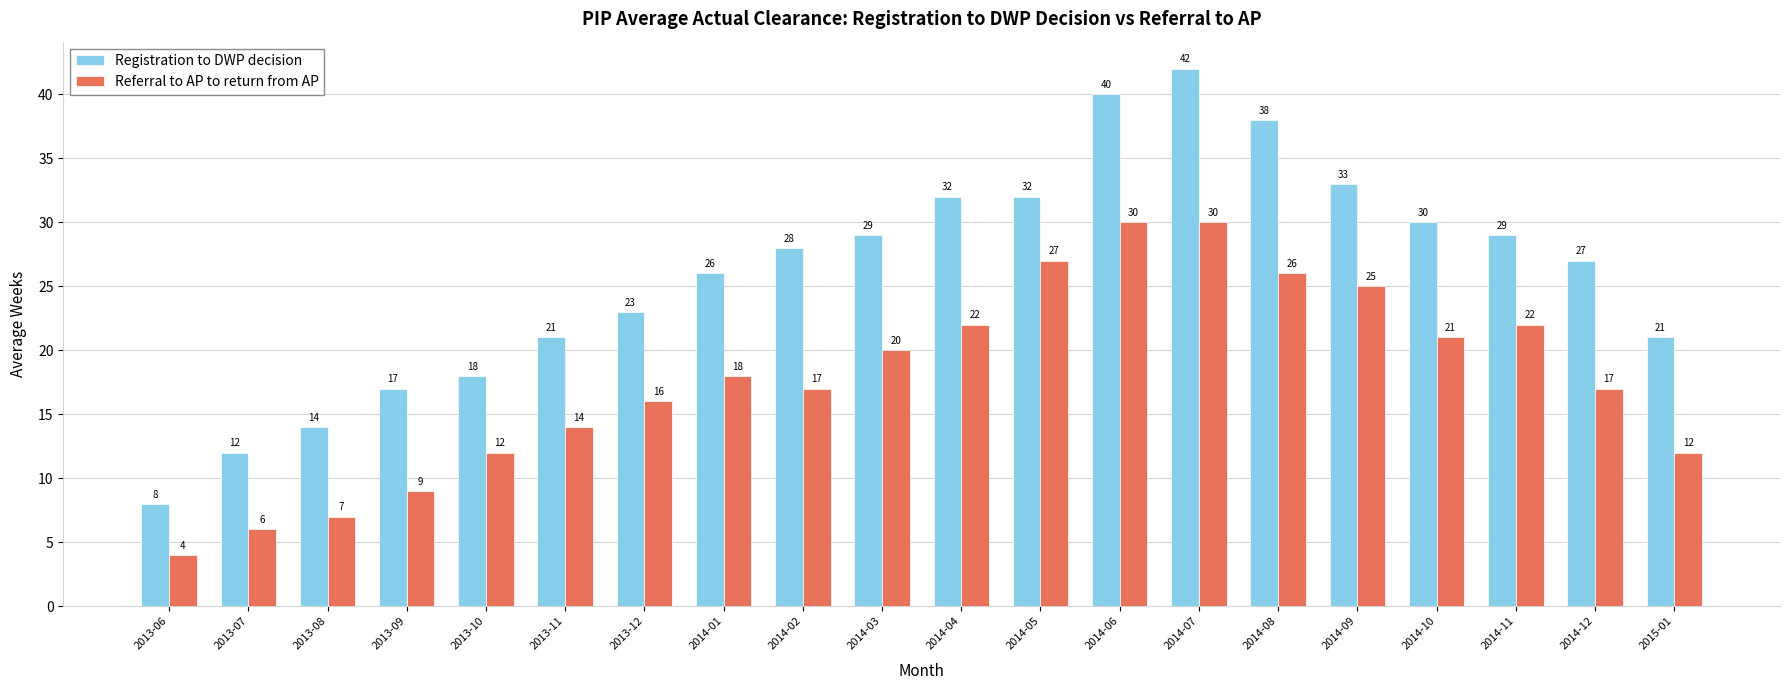

Count the number of data series in this chart.

2